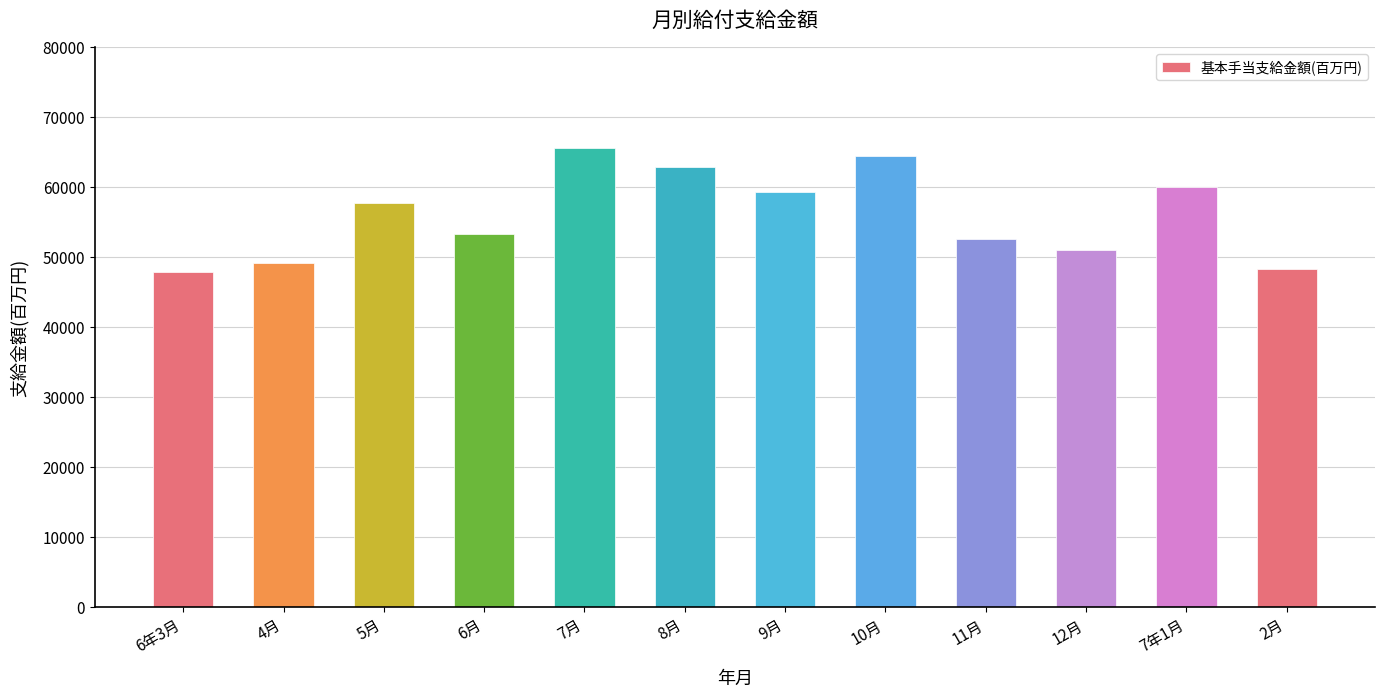

The value at 10月 is 64517.1. True or false?

True